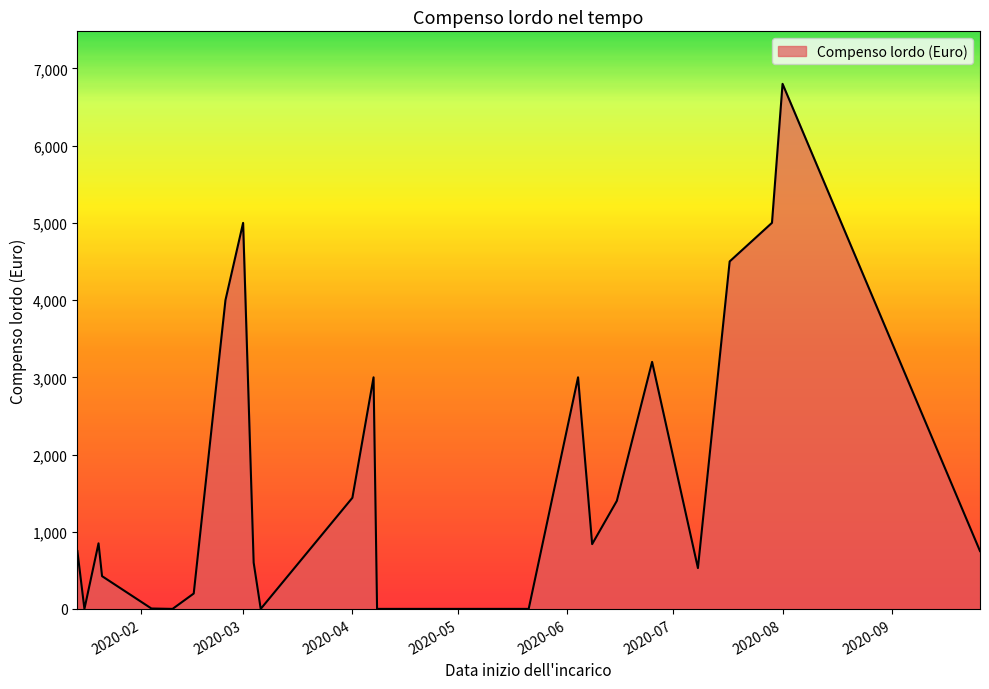

What is the greatest value displayed?

6801